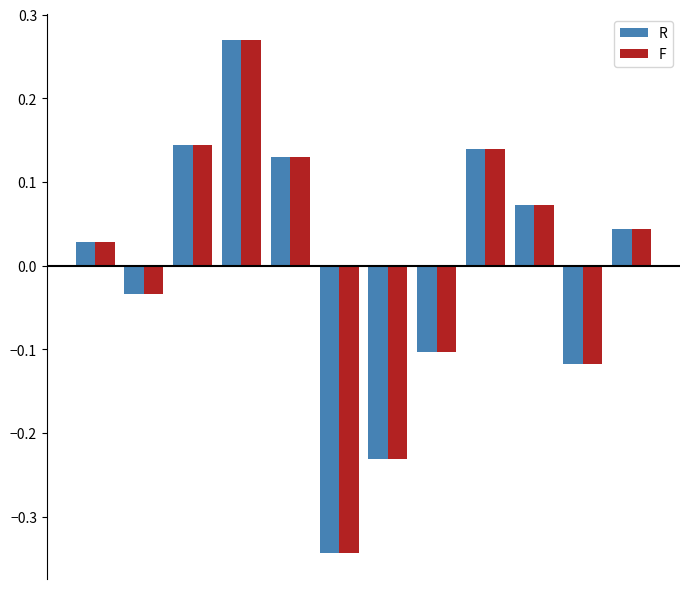

At how many categories does at least one series exceed 0?

7